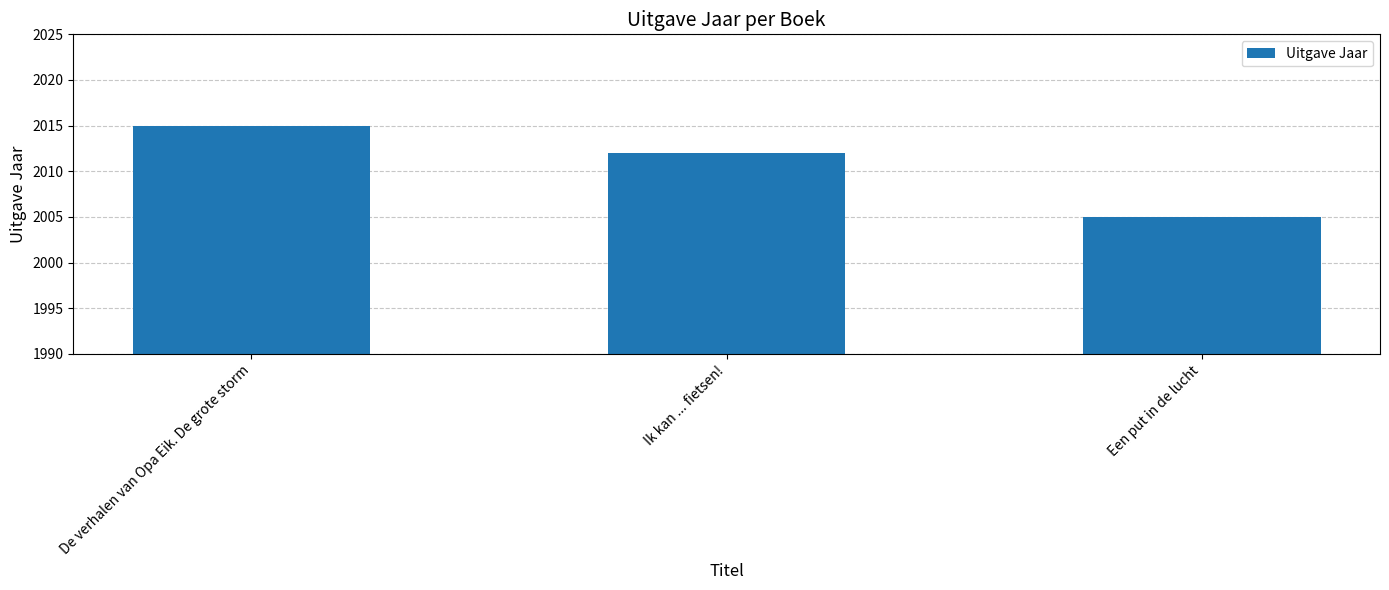

What is the smallest value displayed?

2005